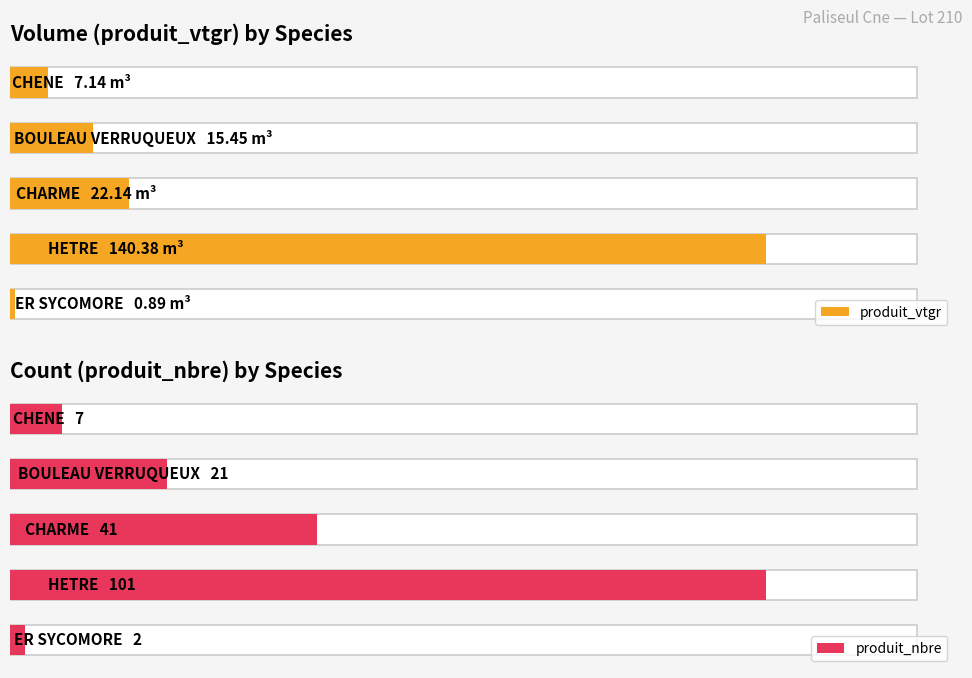

Which series has the largest range (max minus min)?

produit_vtgr